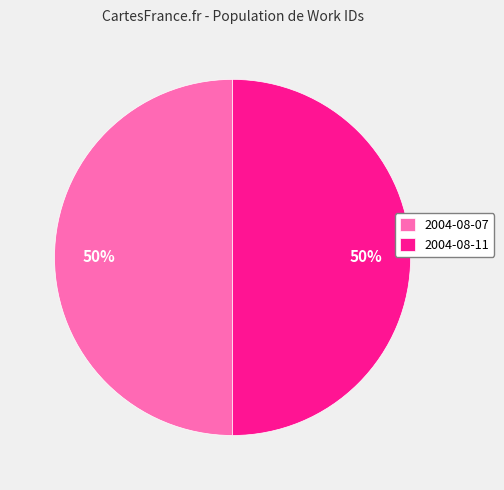

How many segments does this pie chart have?

2